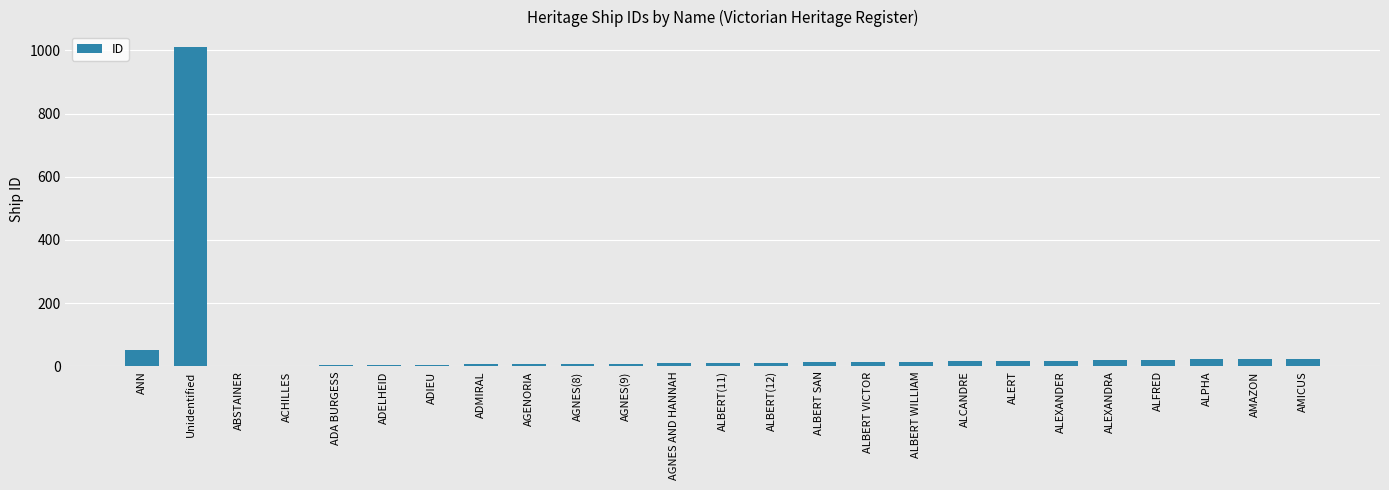

Are the bars grouped side by side (vs. stacked)?

No